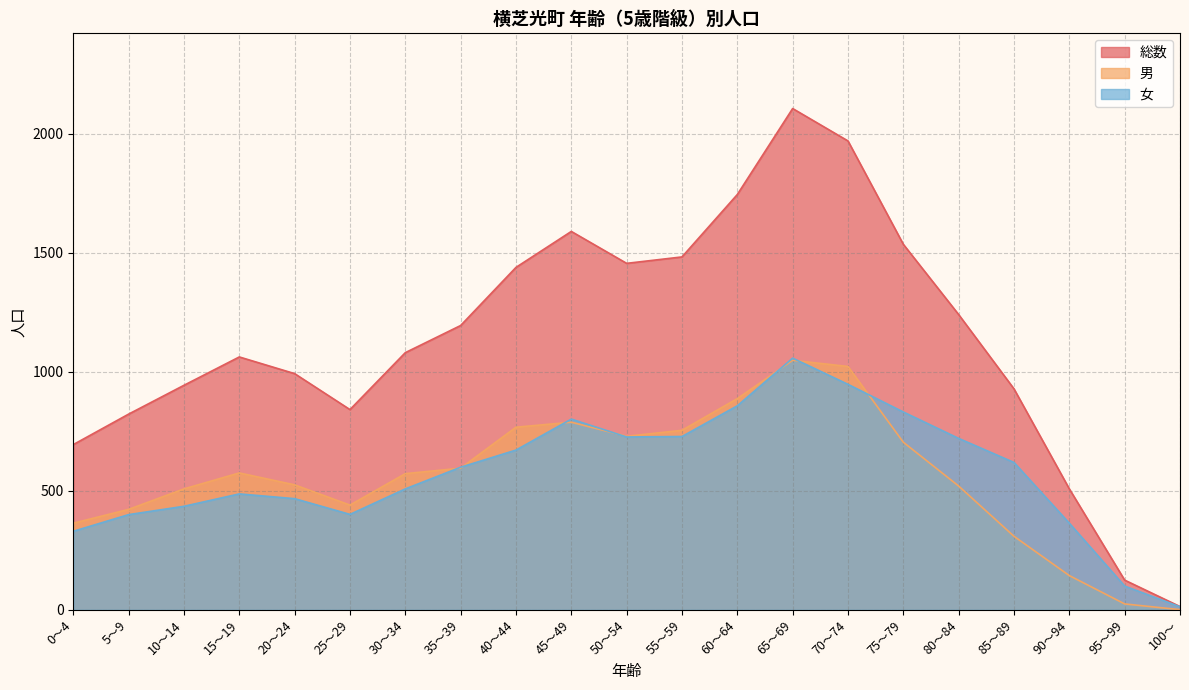

What is the highest value of the 総数 series?

2105